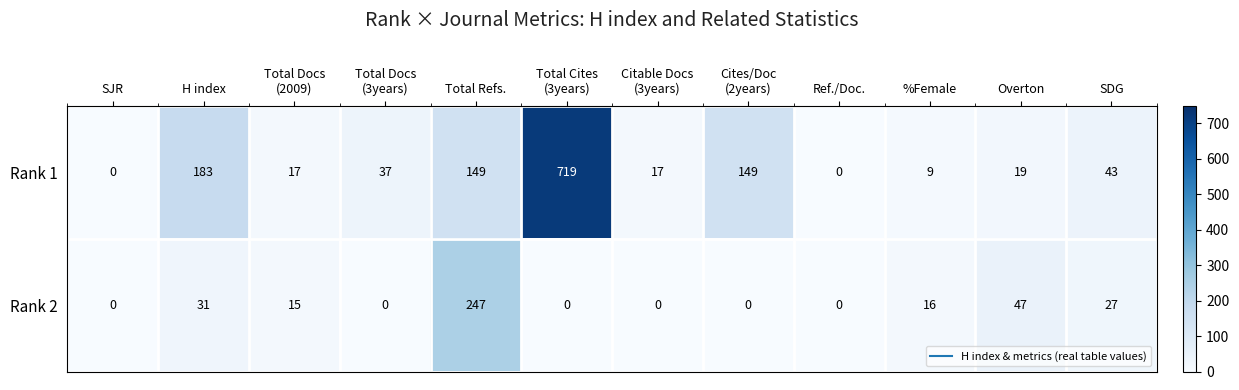

Which series has the widest spread of values?

Rank 1